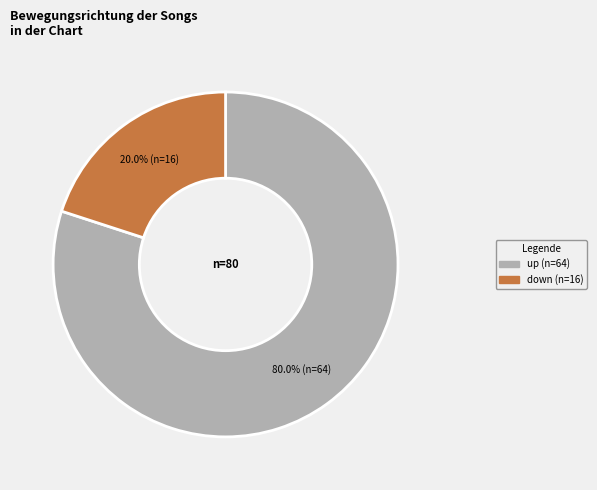

To the nearest percent, what percentage of the pie is down?

20%